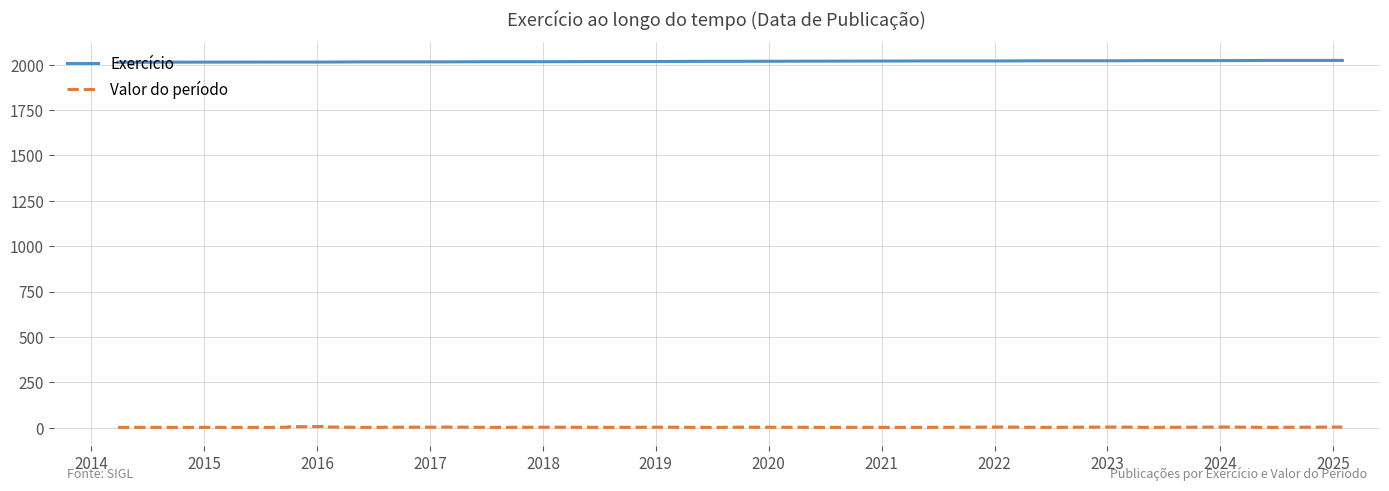

What are all the series names shown in the legend?

Exercício, Valor do período